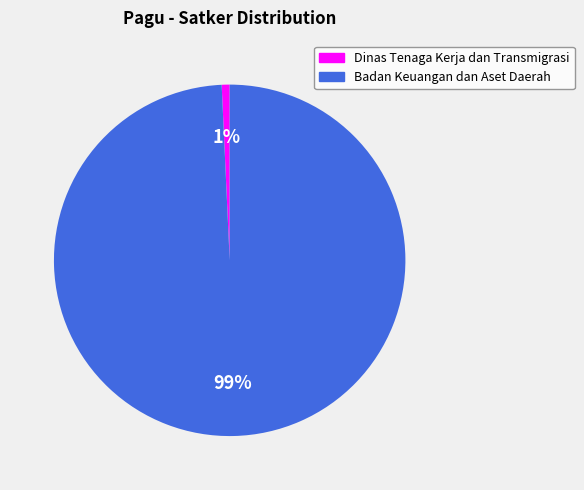

To the nearest percent, what is the average slice percentage?

50%